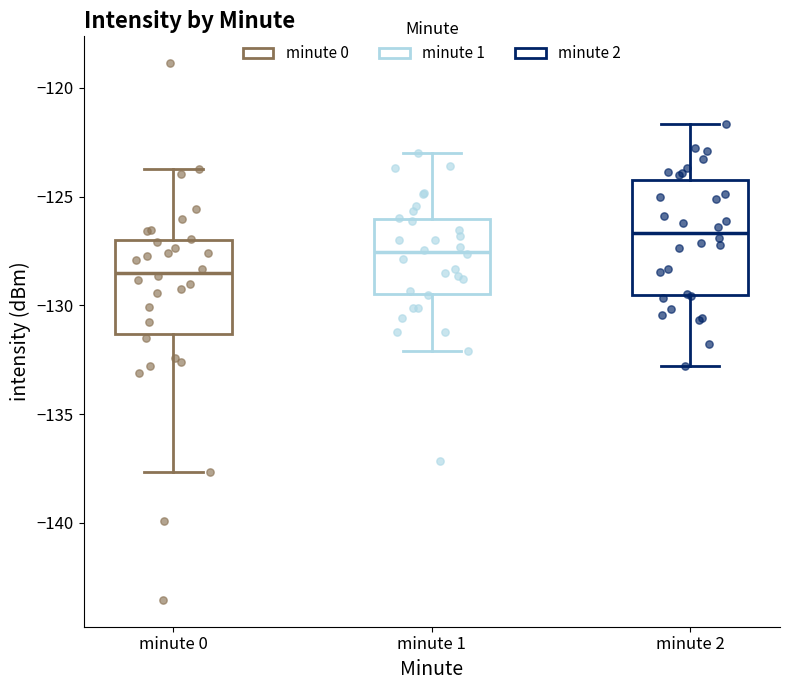

Reading left to right, read every box against the y-axis: the position of its median line, the range the box covers, and the ends of its whiskers. The values are not printed on the chart, so give them approximately, as read against the axis.

minute 0: median -128.5, box -131.5 to -127.0, whiskers -137.5 to -123.5
minute 1: median -127.5, box -129.5 to -126.0, whiskers -132.0 to -123.0
minute 2: median -126.5, box -129.5 to -124.0, whiskers -133.0 to -121.5